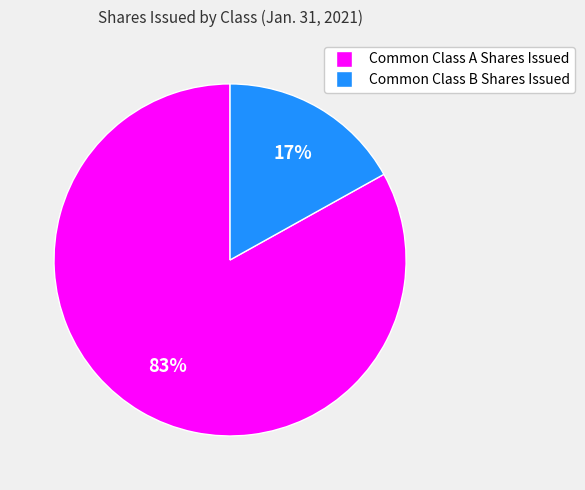

To the nearest percent, what portion does Common Class B Shares Issued represent?

17%